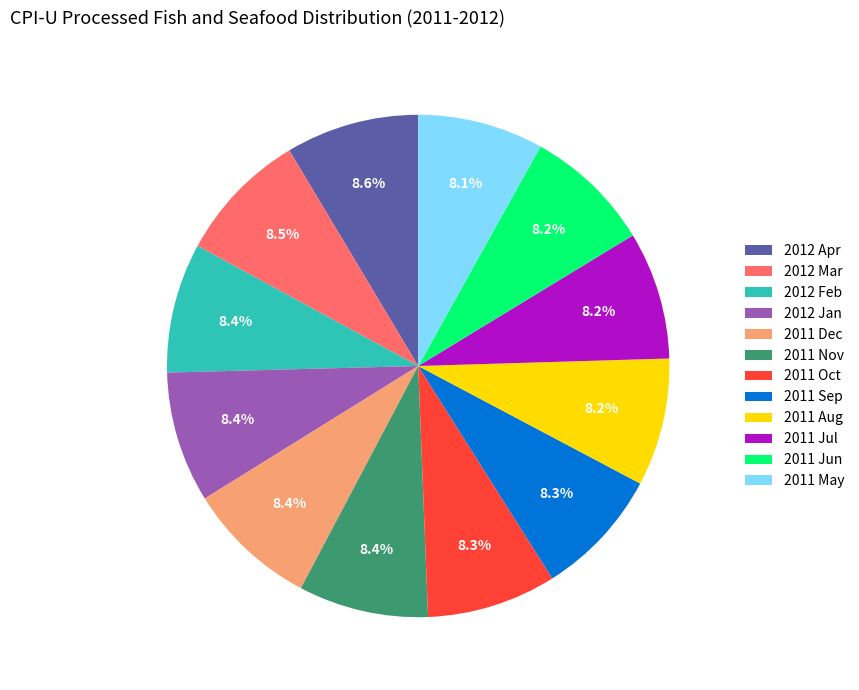

What portion of the pie excludes 2011 Oct?

91.7%